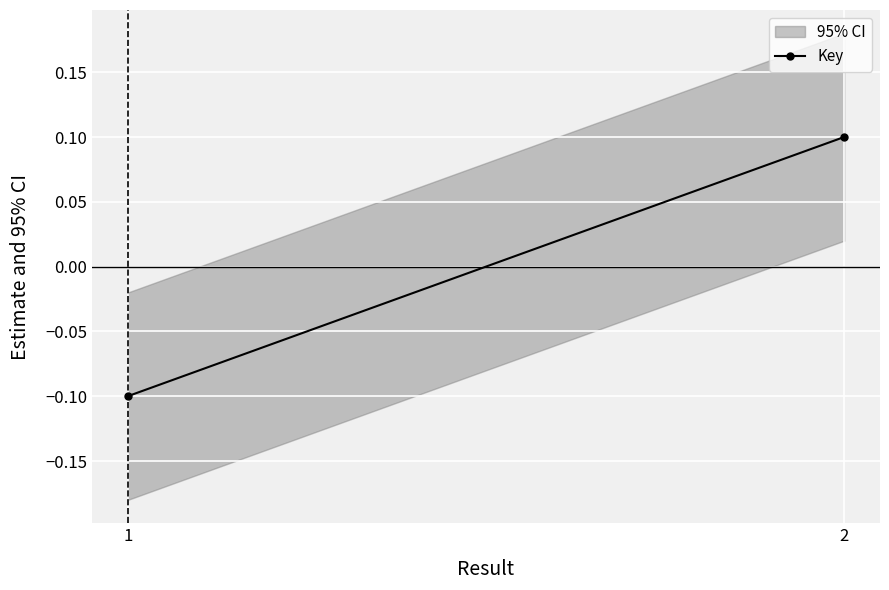

Which has a higher value, 2 or 1?

2